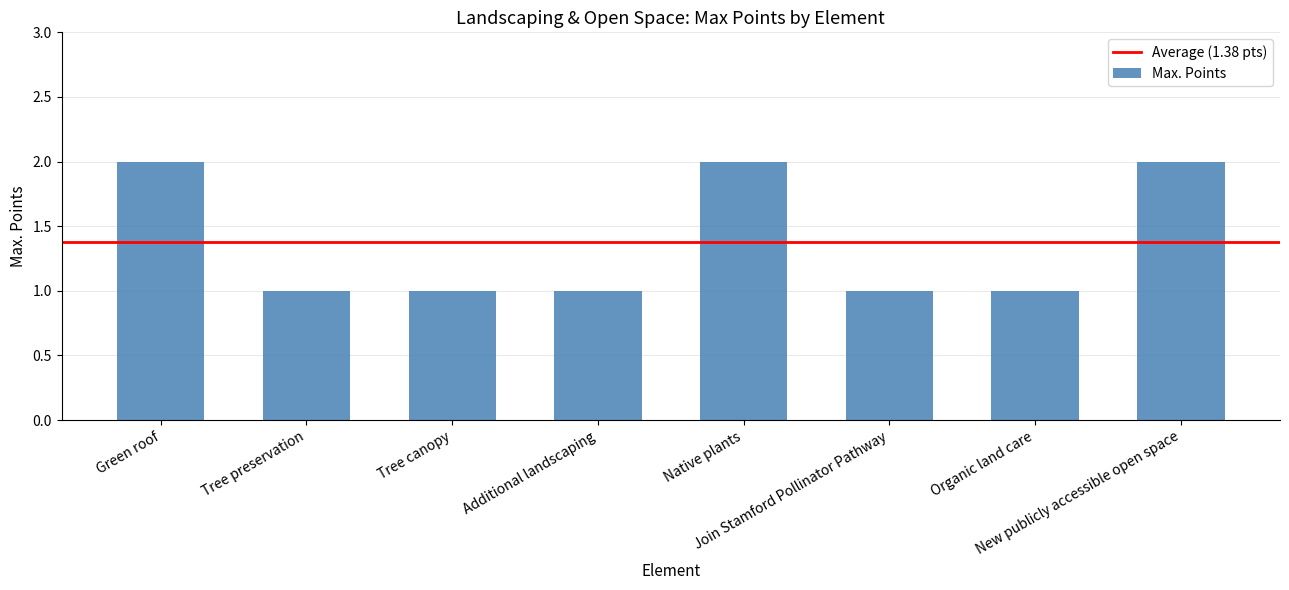

How many series are shown in this chart?

1